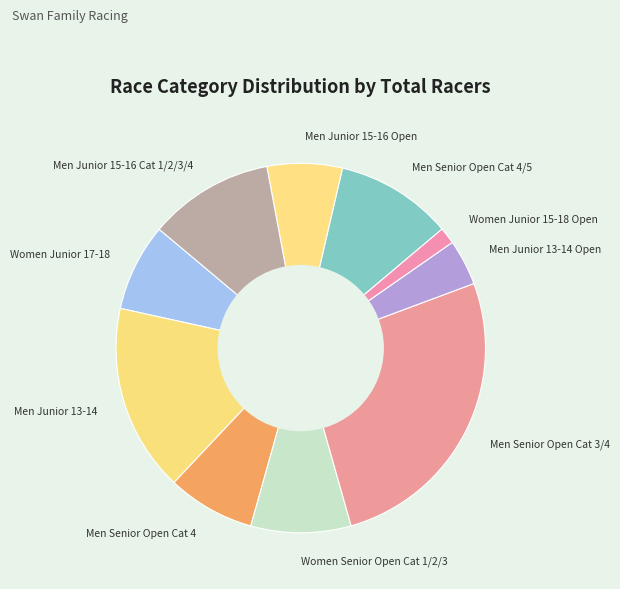

Approximately how many times larger is the value at Men Senior Open Cat 3/4 compared to Men Senior Open Cat 4/5?

2.6